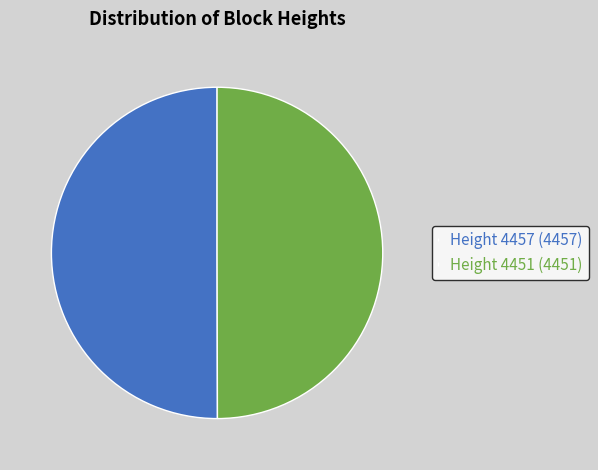

Approximately how many times larger is the value at Height 4457 (4457) compared to Height 4451 (4451)?

1.0